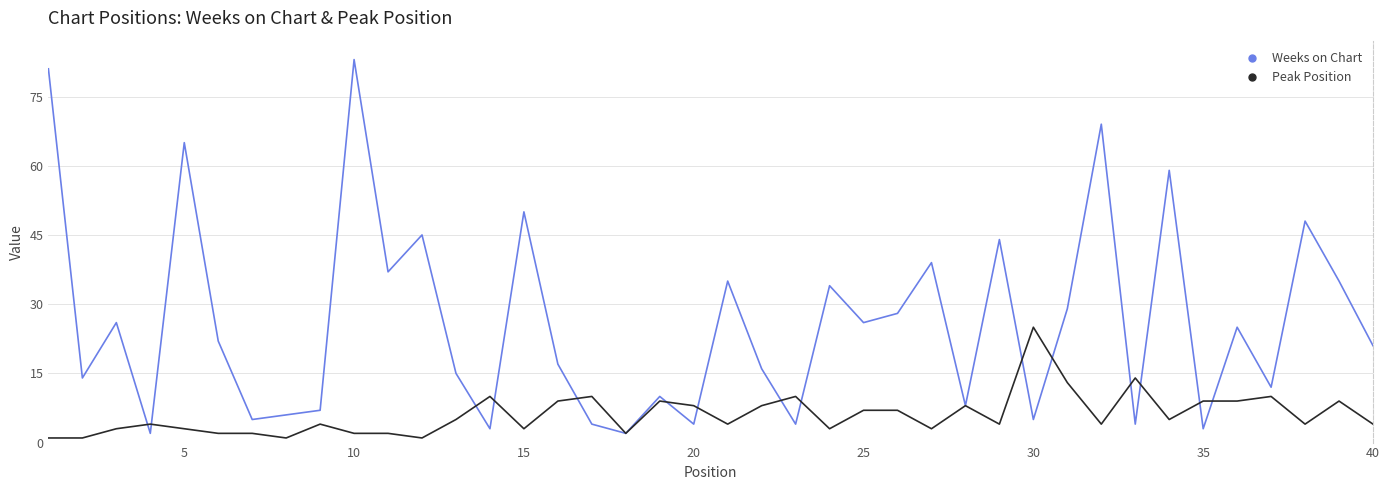

What is the difference between the maximum and minimum values in the Weeks on Chart series?

81